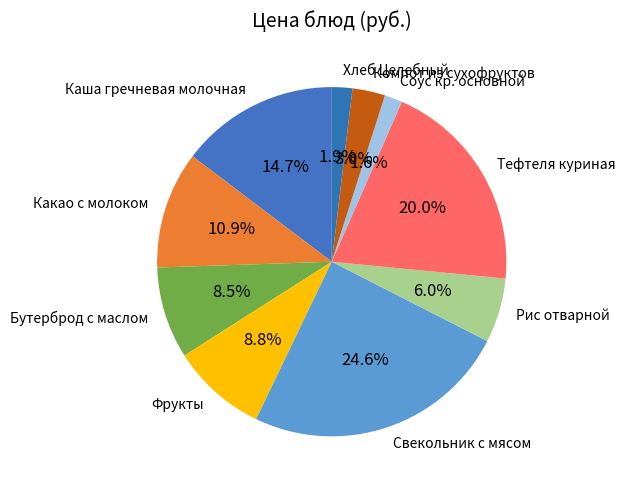

Is Компот из сухофруктов the majority of the pie?

No